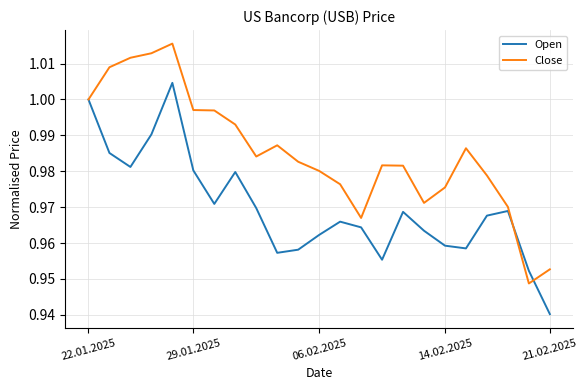

Rank the series by their average value, from highest to lowest.

Close, Open